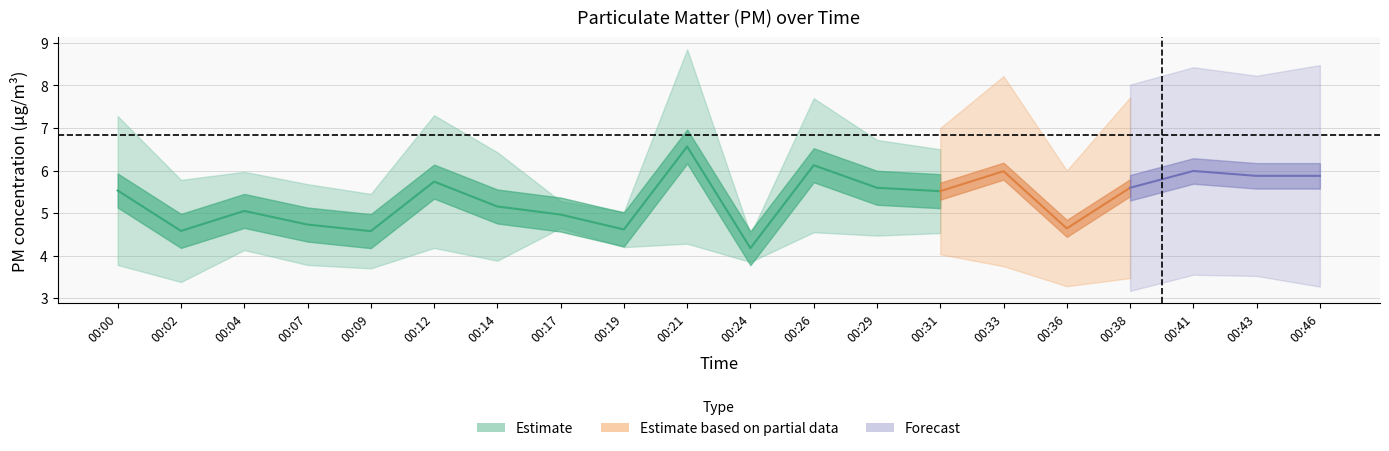

The P2 series shows 2.3 at 00:07. True or false?

False